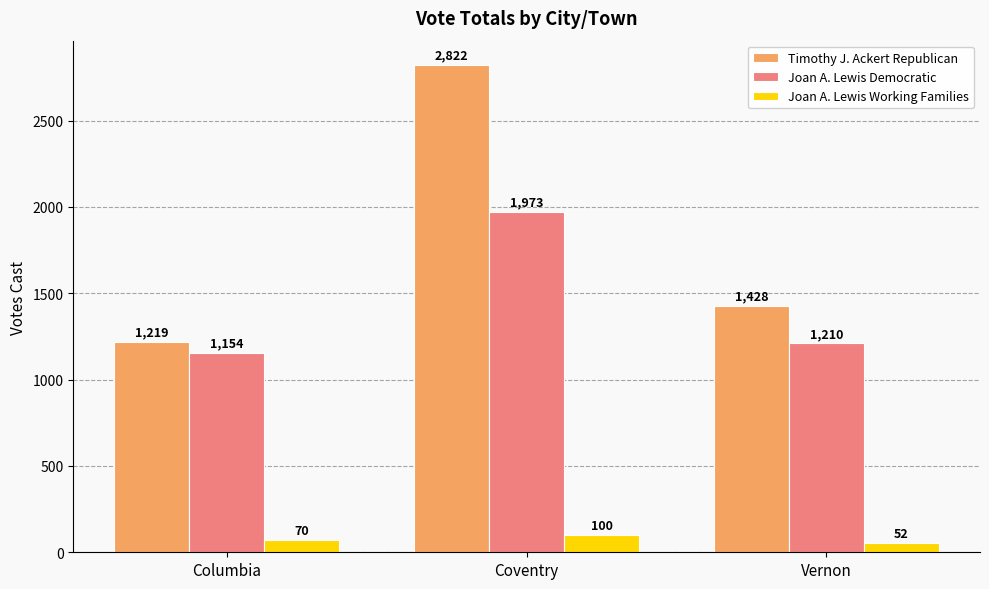

The Joan A. Lewis Democratic series shows 1297 at Coventry. True or false?

False